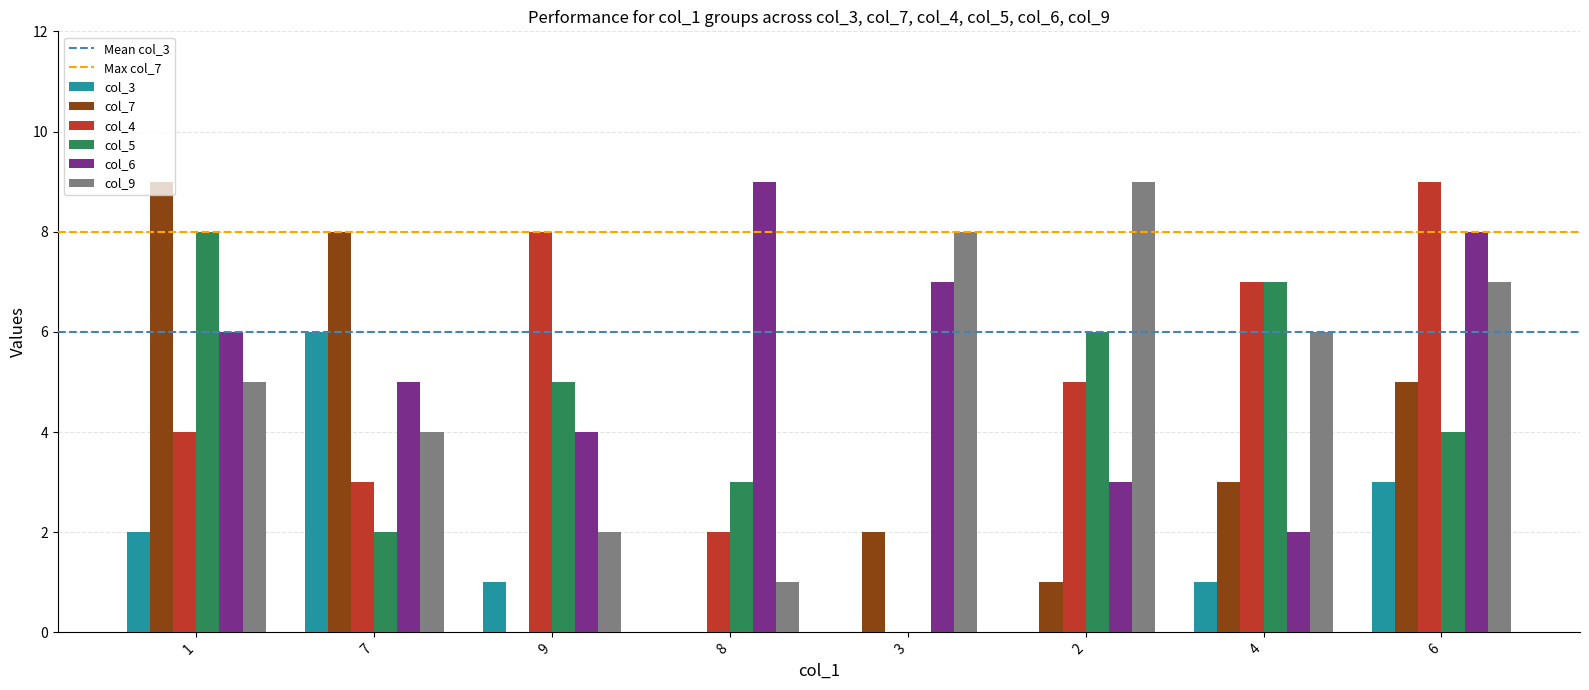

Is it true that col_9 equals 8 at 3?

True